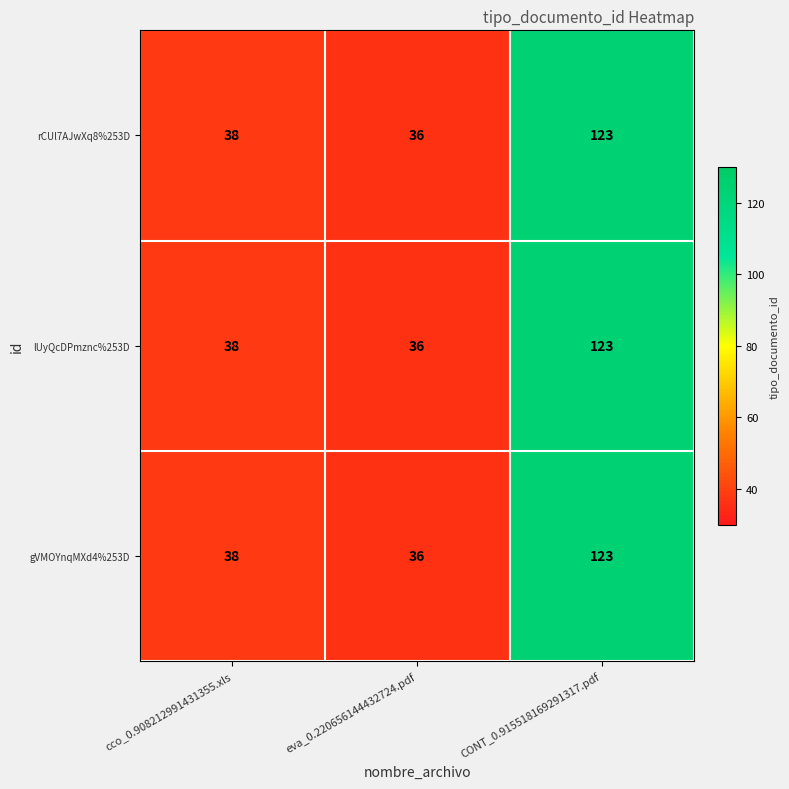

Where is lUyQcDPmznc%253D nearest to the value 79?

cco_0.908212991431355.xls